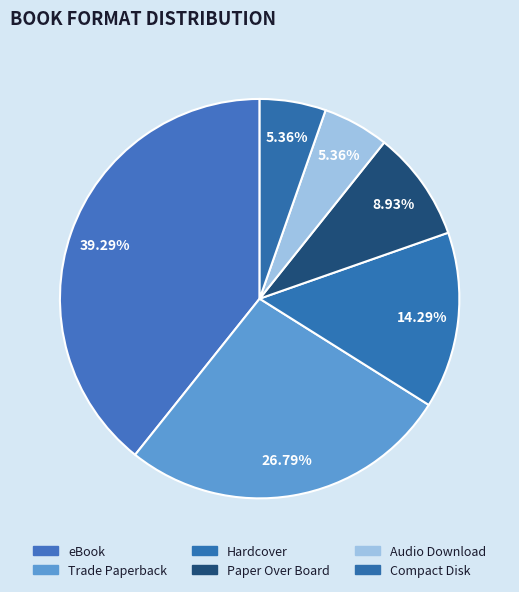

To the nearest percent, what is the difference between the largest and smallest slice percentages?

34%